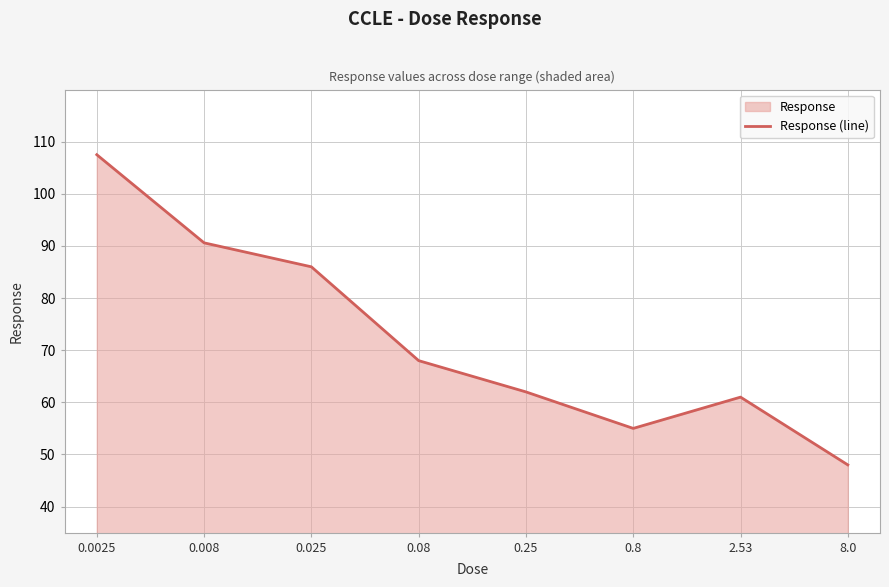

Count the number of categories in the chart.

8